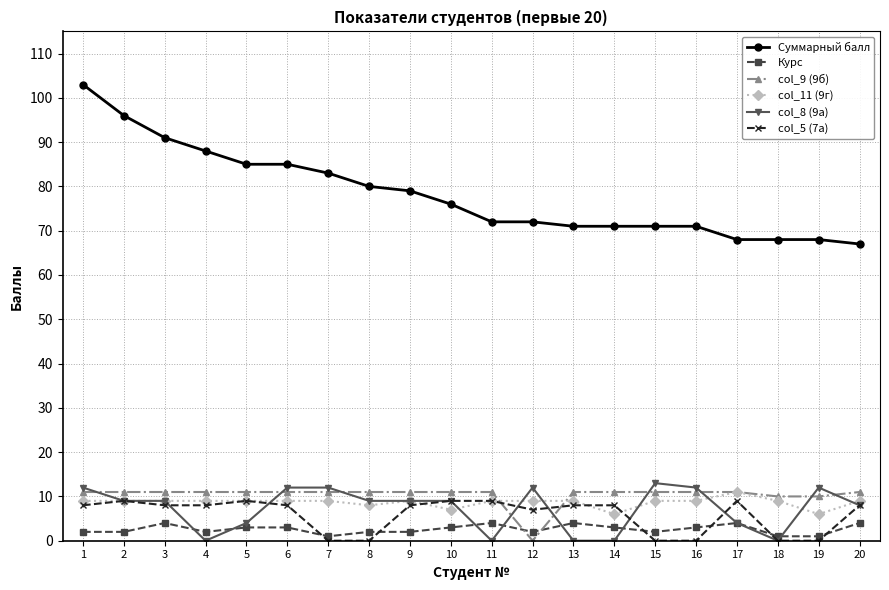

Where do col_9 (9б) and col_8 (9а) first cross each other?

1 and 2